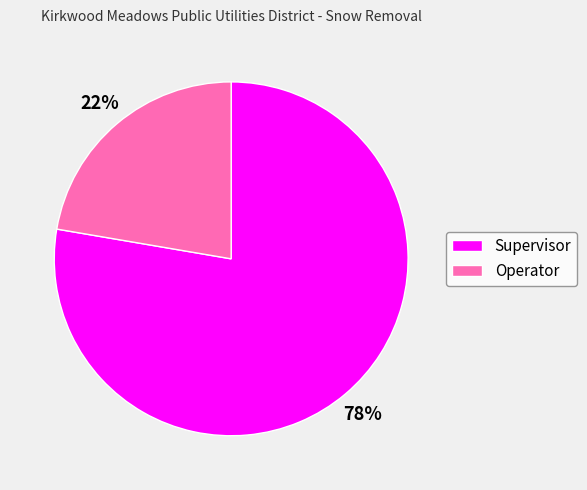

What is the largest slice in the pie chart?

Supervisor